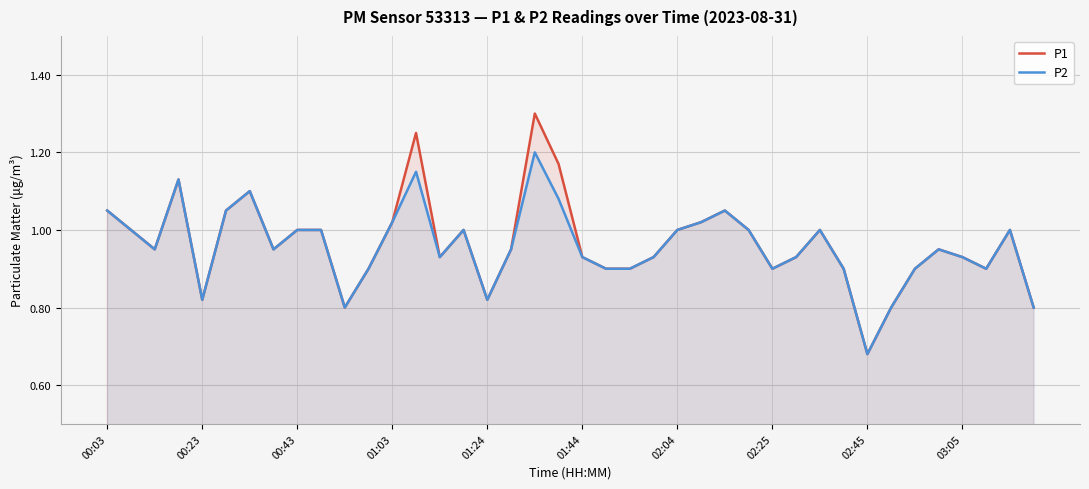

At which label does P1 reach its minimum?

02:45